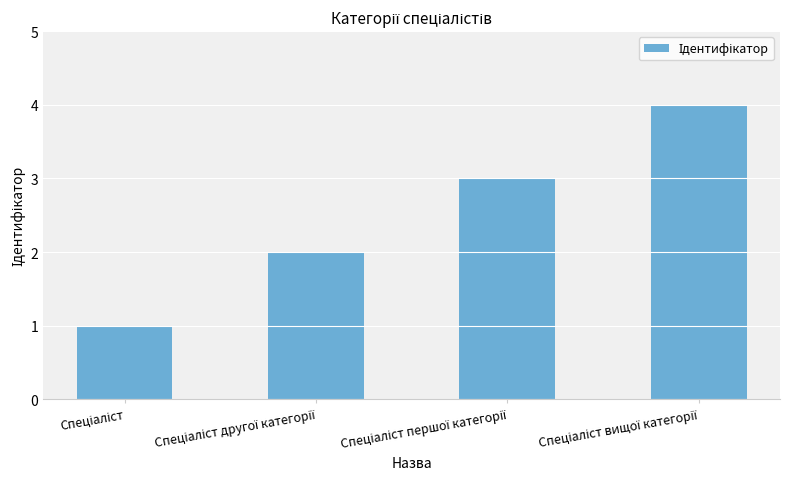

What is the sum of all values?

10